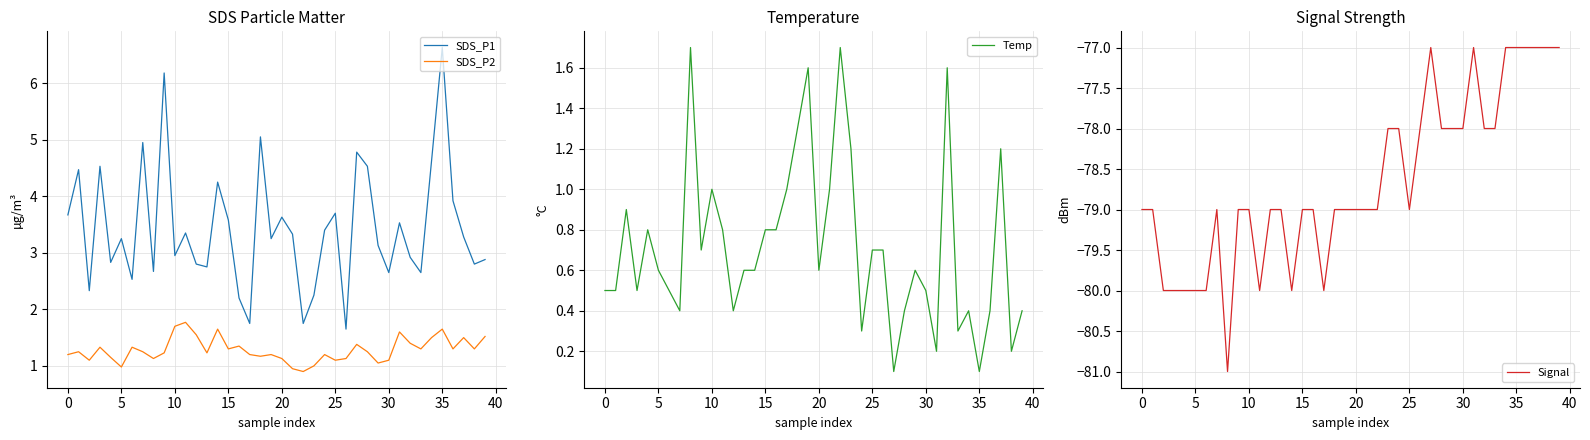

What is the sum of the SDS_P1 values at 34 and 31?

8.2